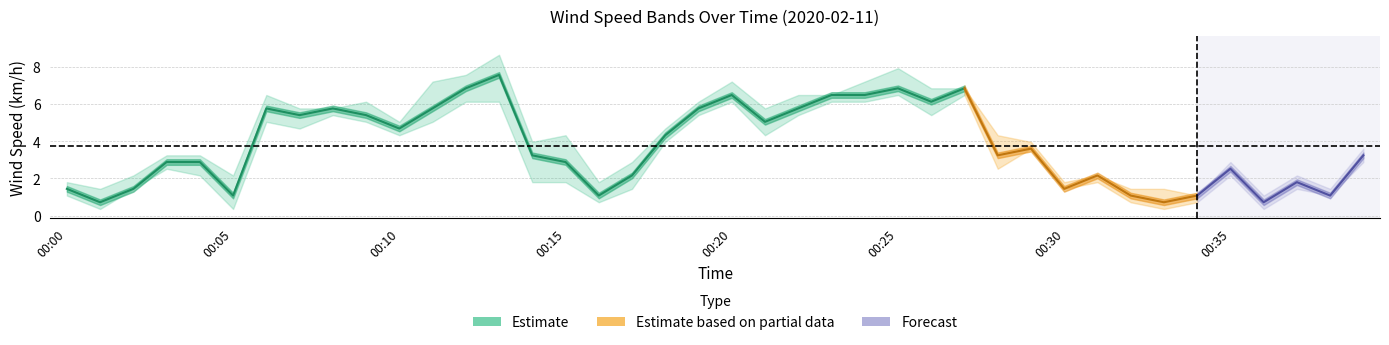

At how many categories does at least one series exceed 8?

1